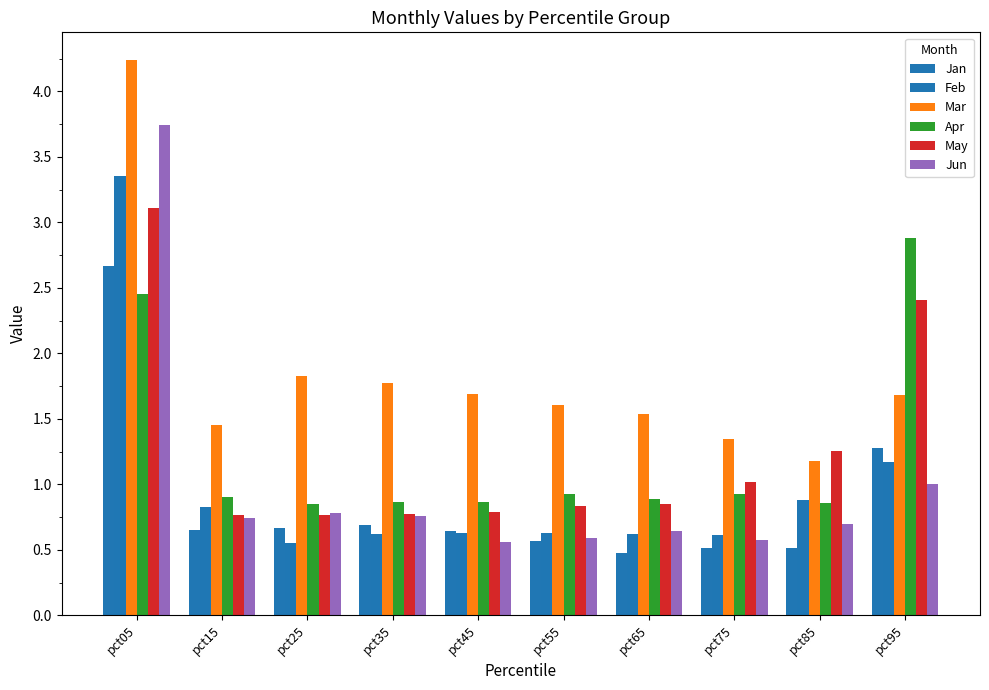

The Apr series shows 0.9 at pct35. True or false?

True